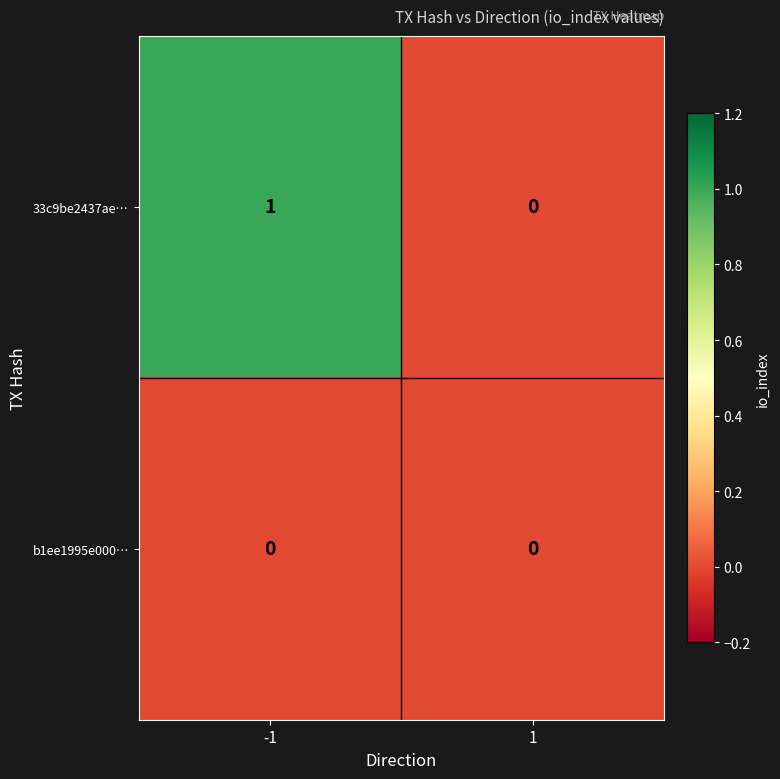

True or false: 33c9be2437ae… has a value of 1 at -1.

True